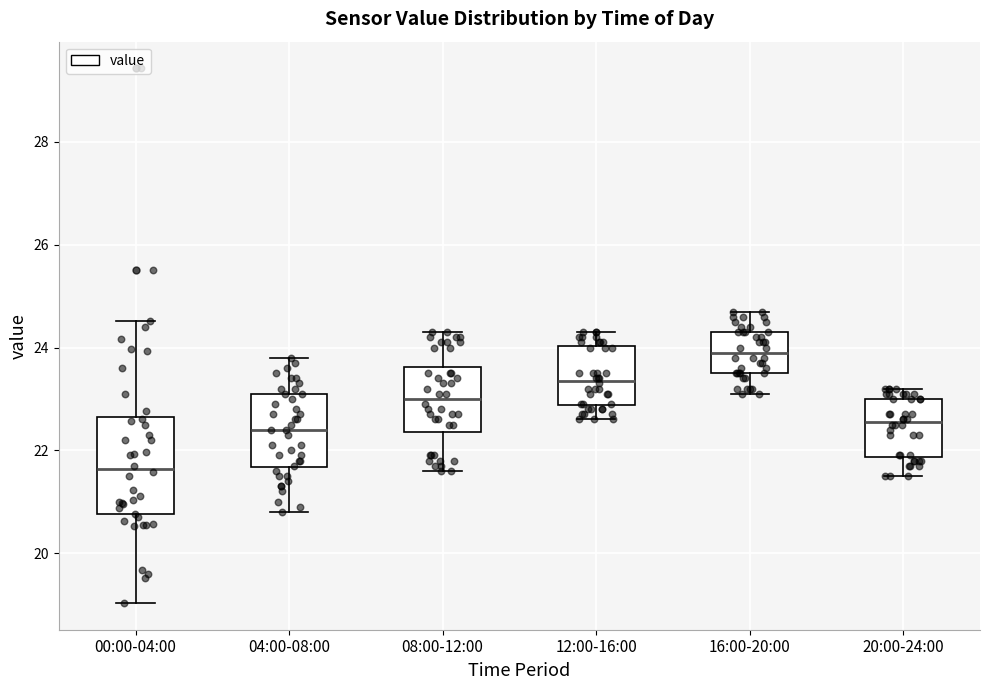

Which box has the lowest median line?

00:00-04:00